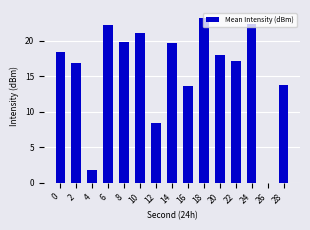

Which category has the highest value across all series?

18